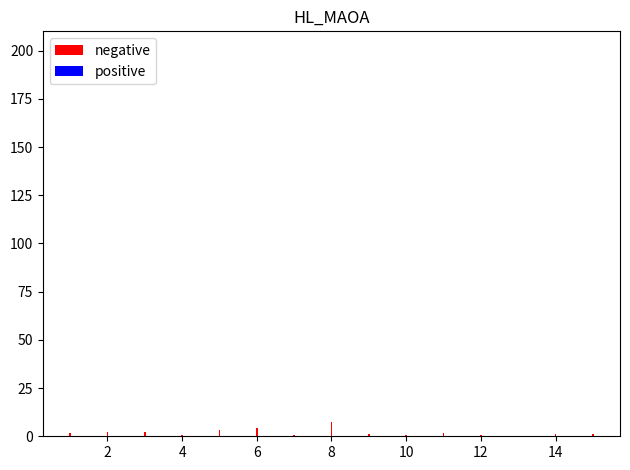

Reading left to right, list all the values displayed in this chart.

negative: 1.5	2.2	2.4	0.7	3.5	4.3	0.9	7.2	1.2	0.5	1.6	0.8	0.2	1.2	1.2
positive: 0.1	0.1	0.1	0.1	0.1	0.2	0.1	0.3	0.1	0.1	0.1	0.1	0.1	0.1	0.1